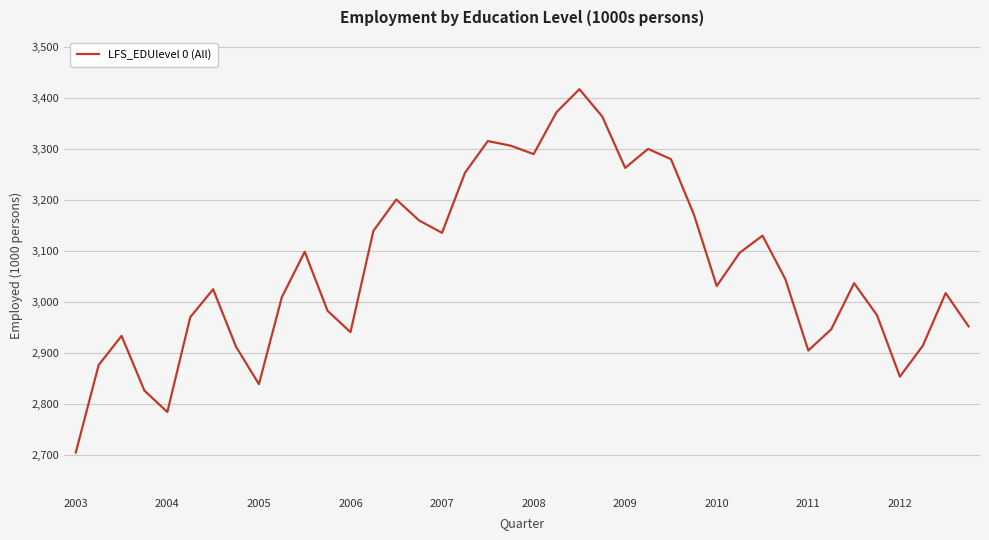

What is the greatest value displayed?

3417.3